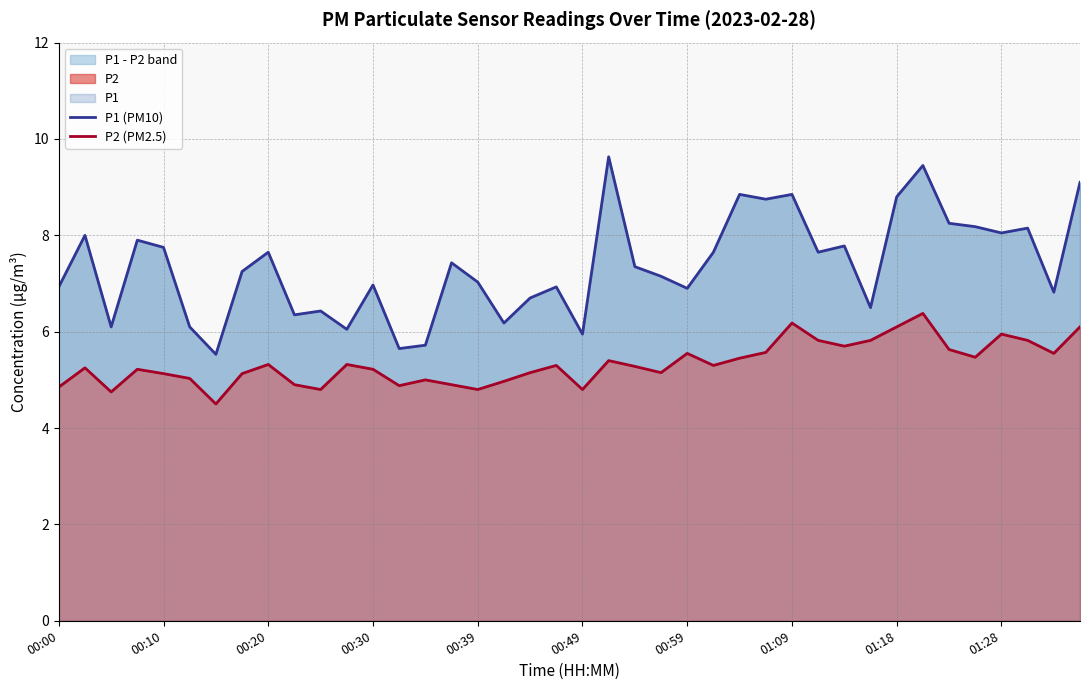

True or false: P1 (PM10) and P2 (PM2.5) intersect in this chart.

False